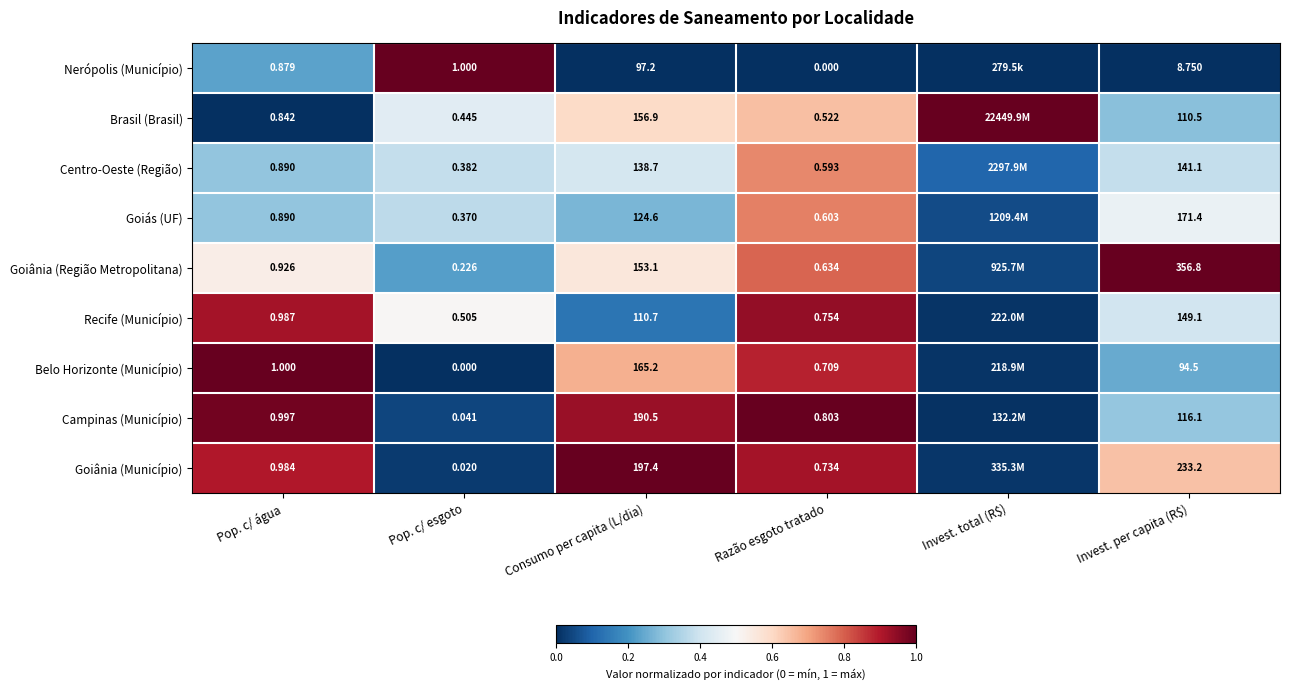

Between Consumo per capita (L/dia) and Razão esgoto tratado, which series saw the biggest shift?

Goiânia (Município)